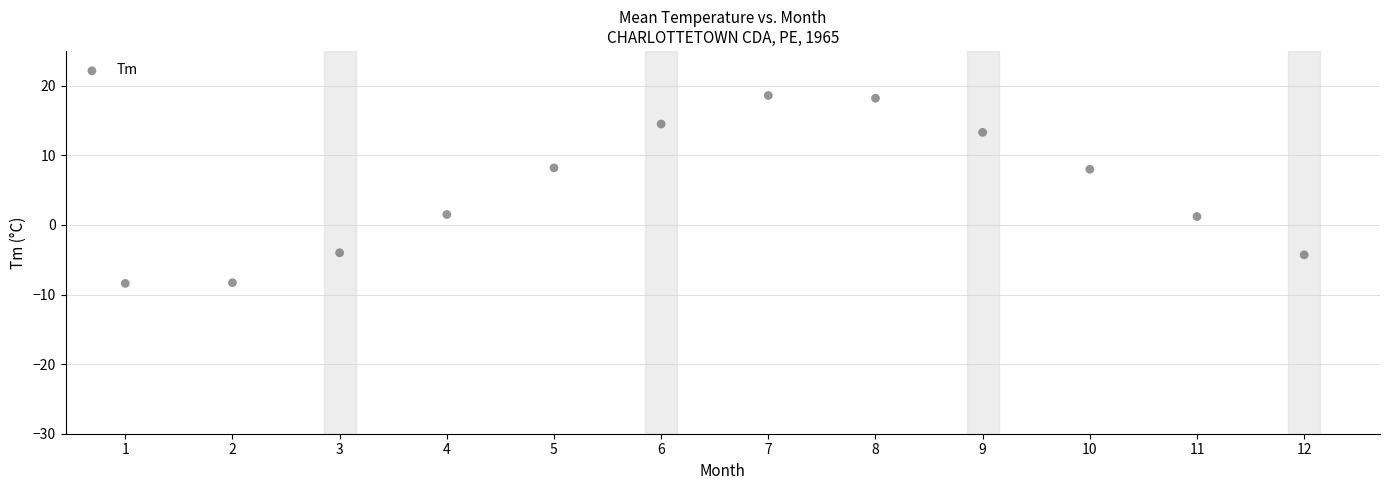

What is the average Y value?

4.9